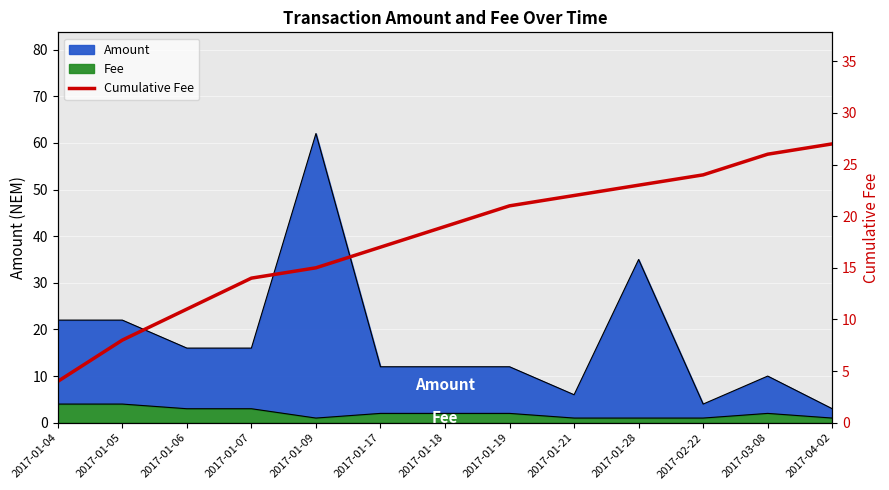

Between 2017-01-17 and 2017-01-18, which is larger?

2017-01-18